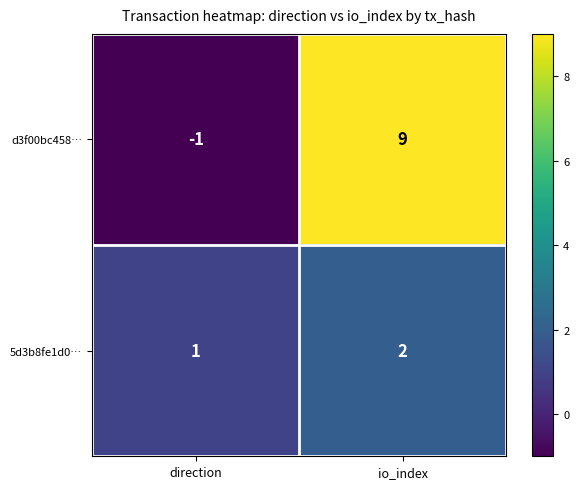

How many data points does each series have?

2